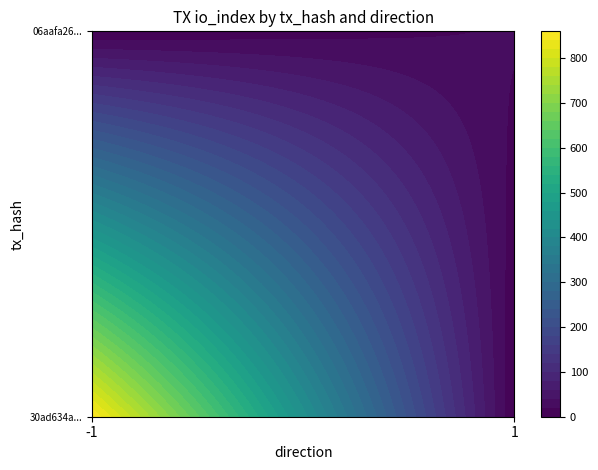

What is the average value of the 06aafa2662935894adeaccec48350e1c5450d8e series?

12